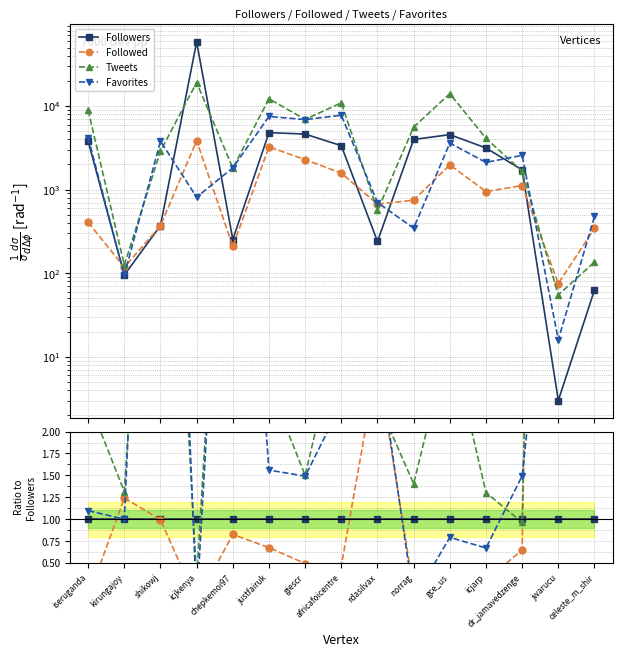

Is it true that Followers equals 1.0 at kirungajoy?

True